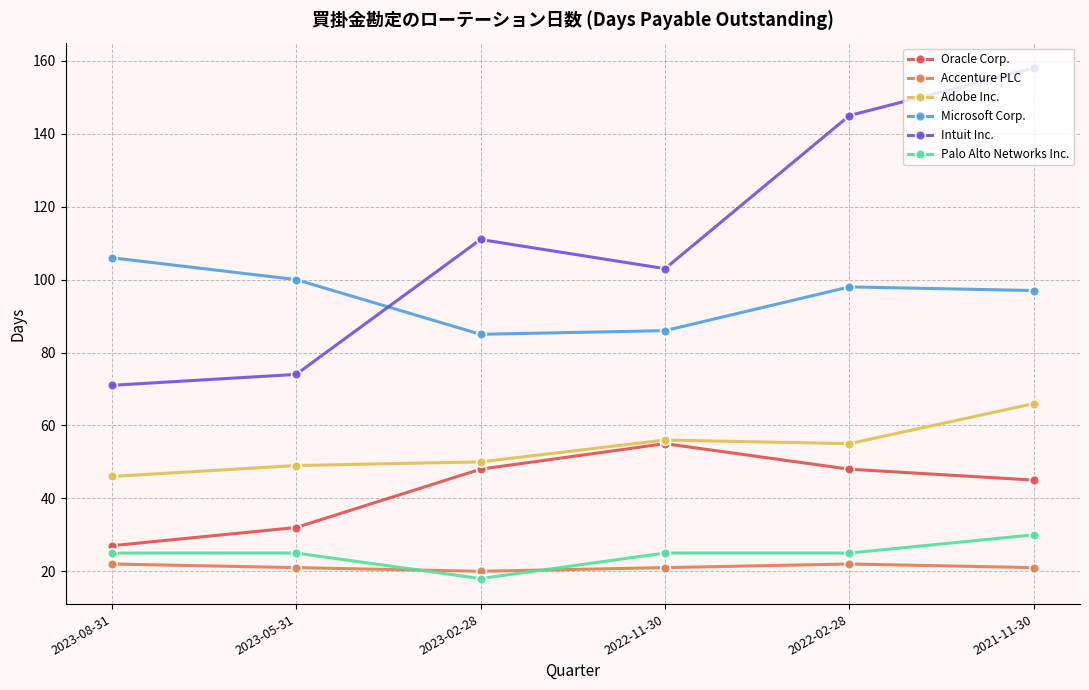

Is it true that Oracle Corp. equals 55 at 2022-11-30?

True